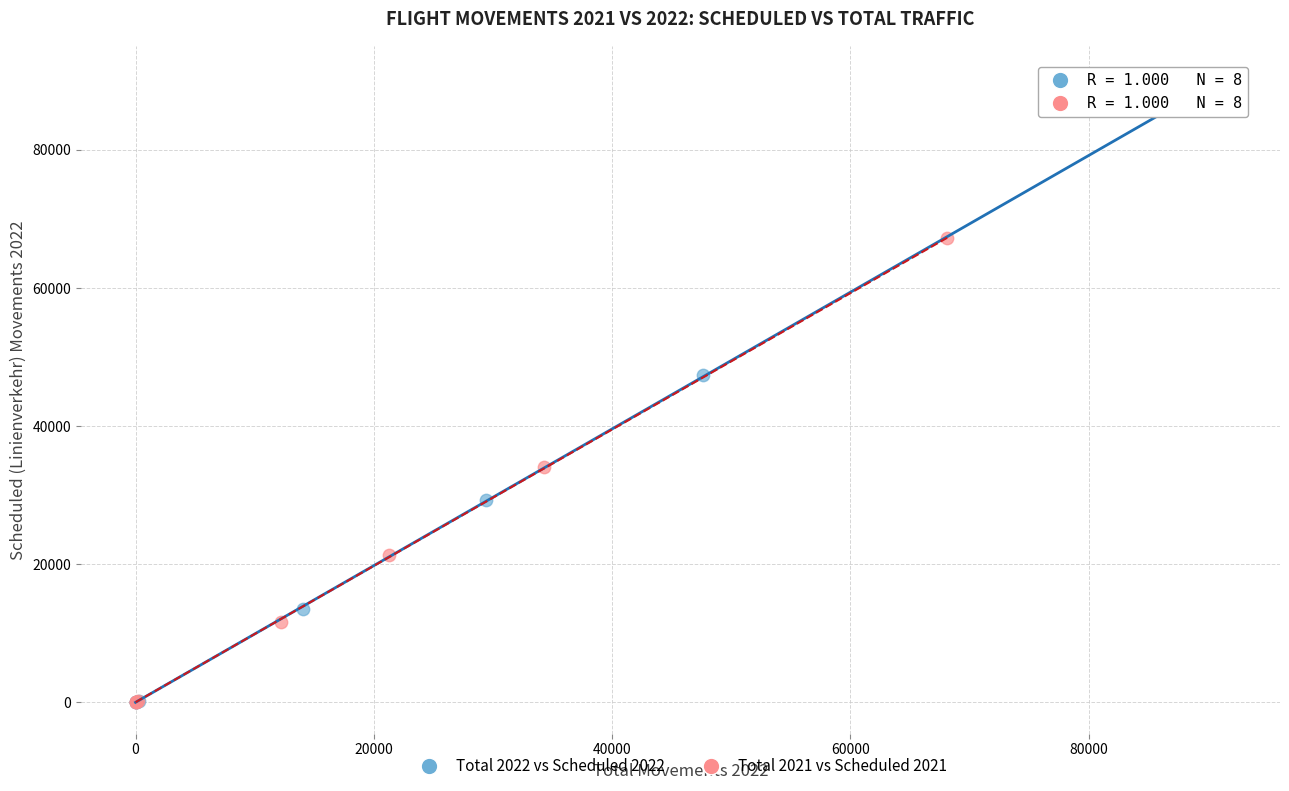

Which series has the widest spread of Y values?

Total 2022 vs Scheduled 2022